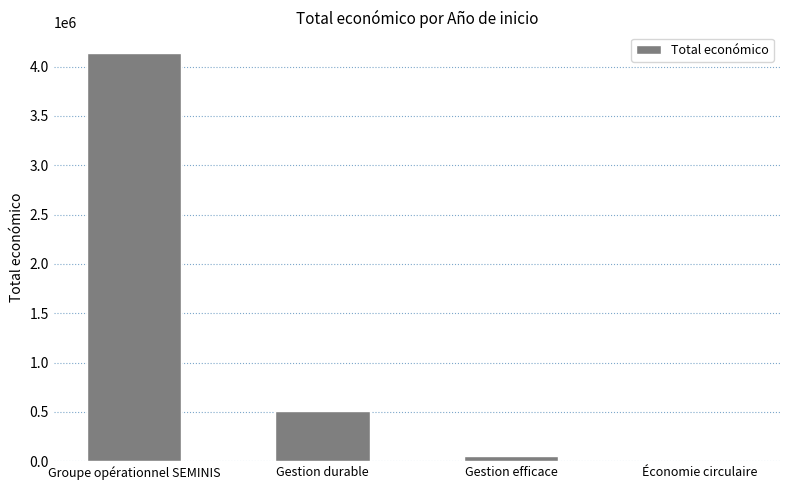

True or false: the data shows 513092 at Gestion durable.

True